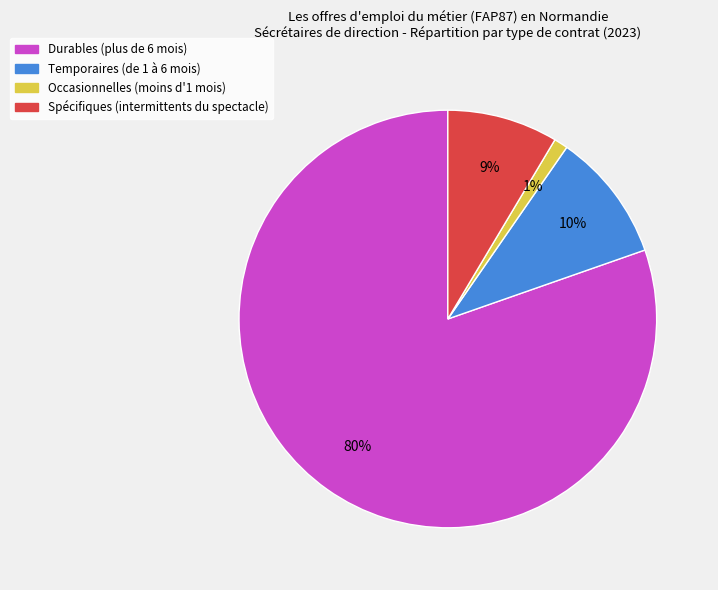

Is Temporaires (de 1 à 6 mois) the majority of the pie?

No